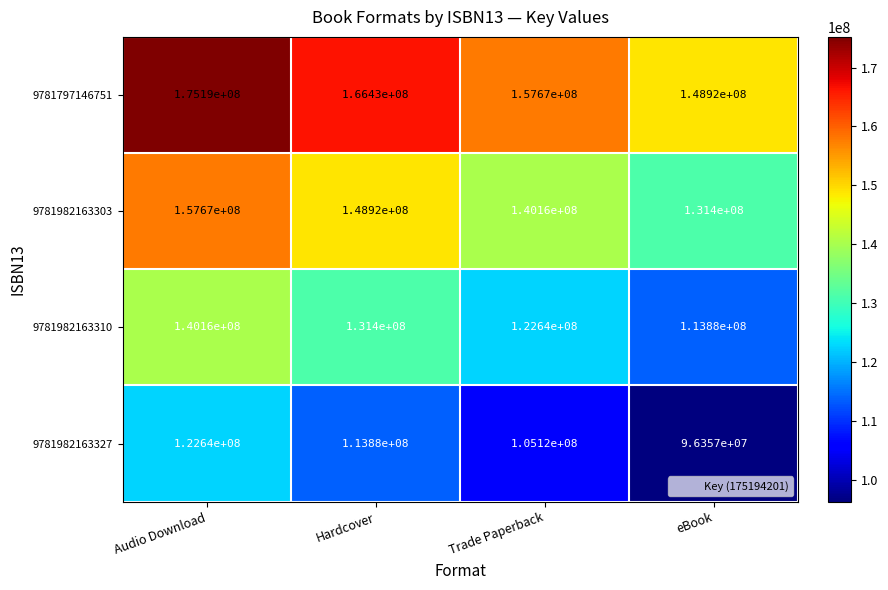

How many distinct data groups are displayed?

4